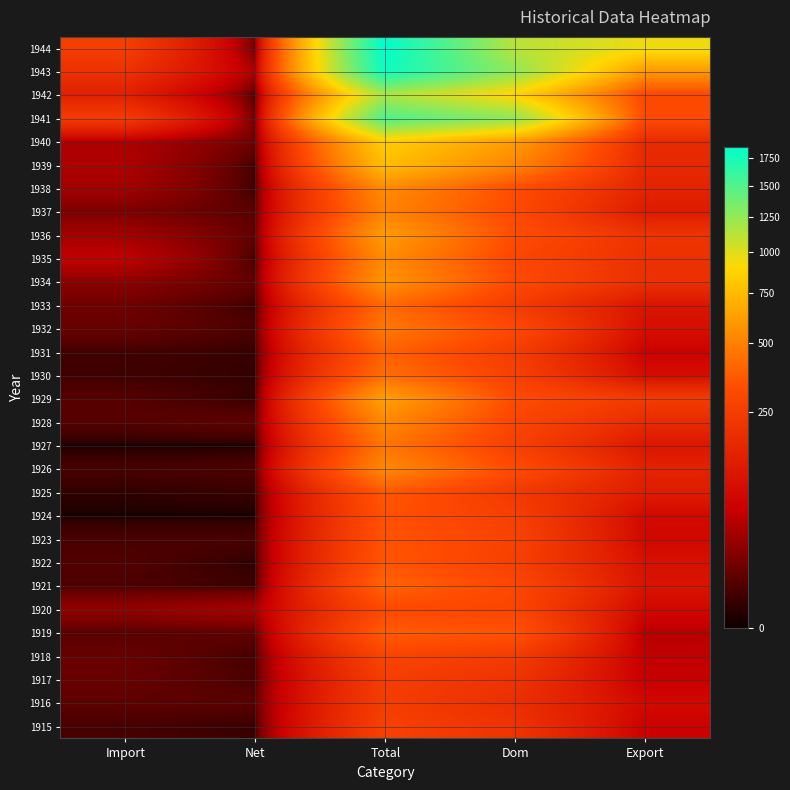

At how many categories does at least one series exceed 339?

3